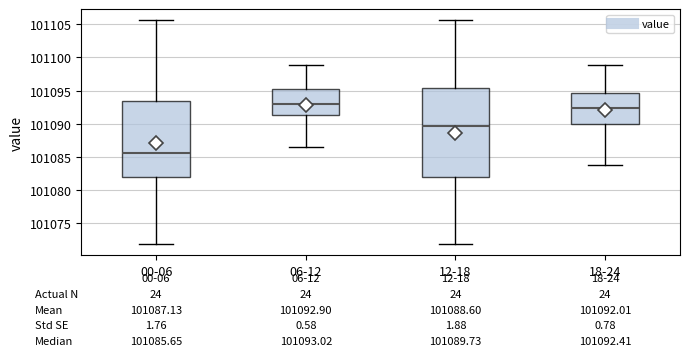

Which box has the highest median line?

06-12